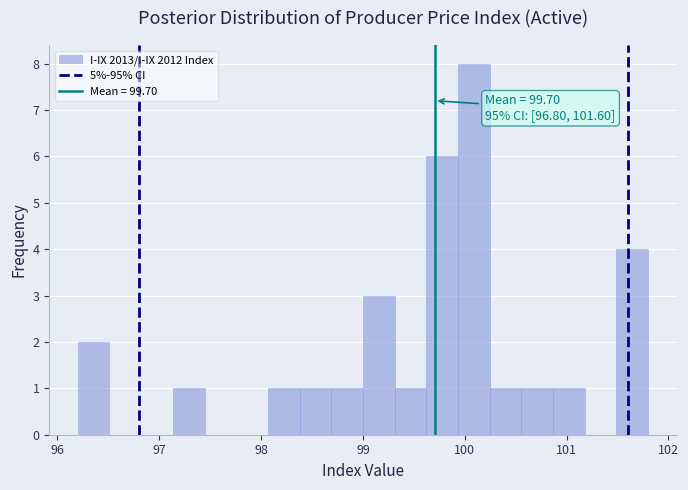

Read against the x-axis, roughly where is the centre of the tallest bar?

100.1